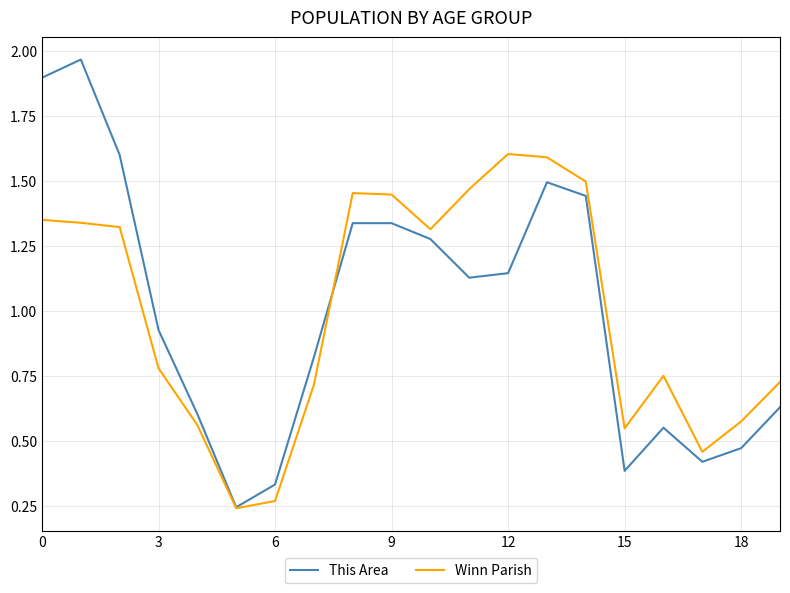

List the series in order of their peak value, highest first.

This Area, Winn Parish